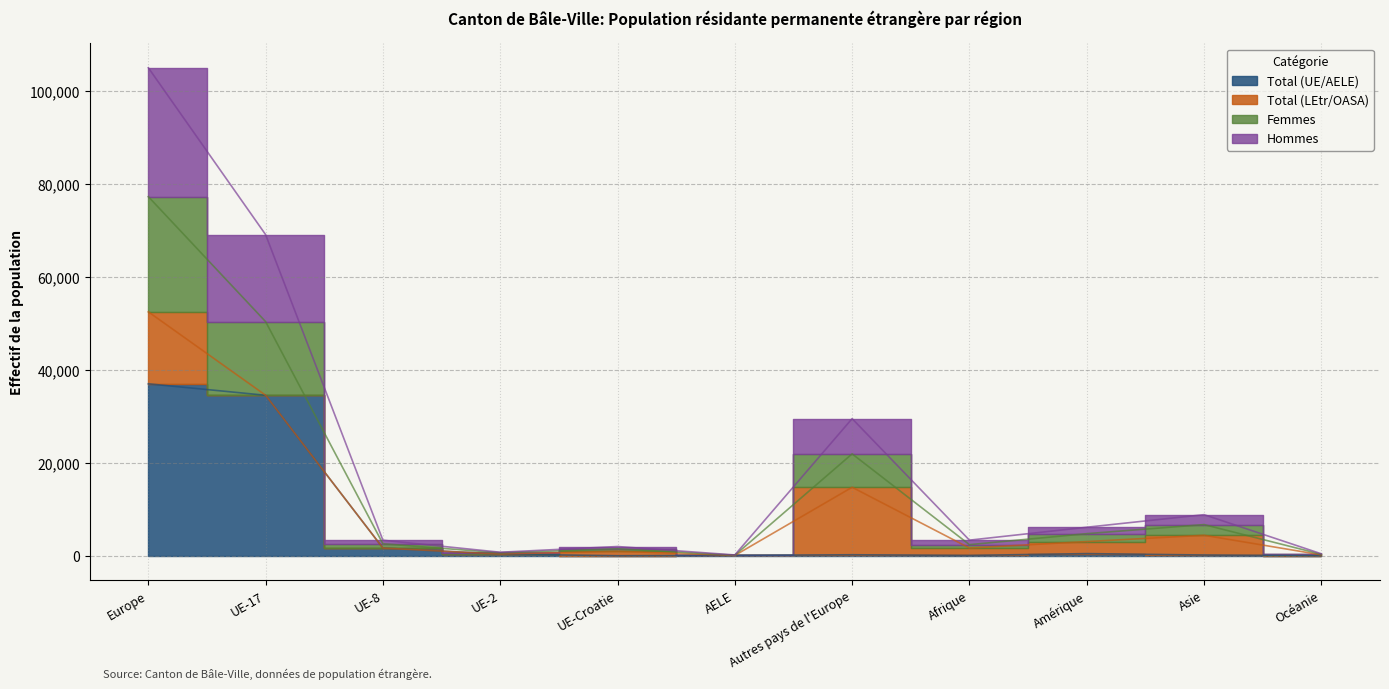

True or false: Femmes and Total (UE/AELE) cross at least once.

False